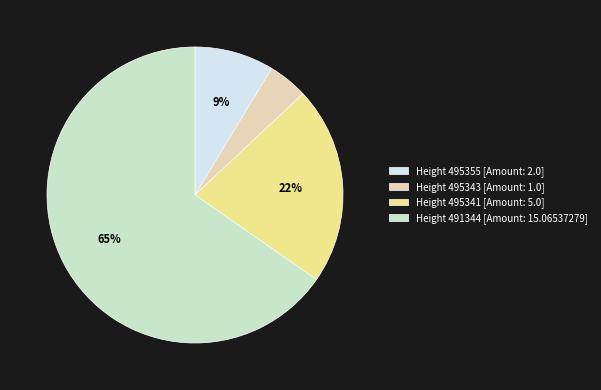

To the nearest percent, what is the average slice percentage?

25%